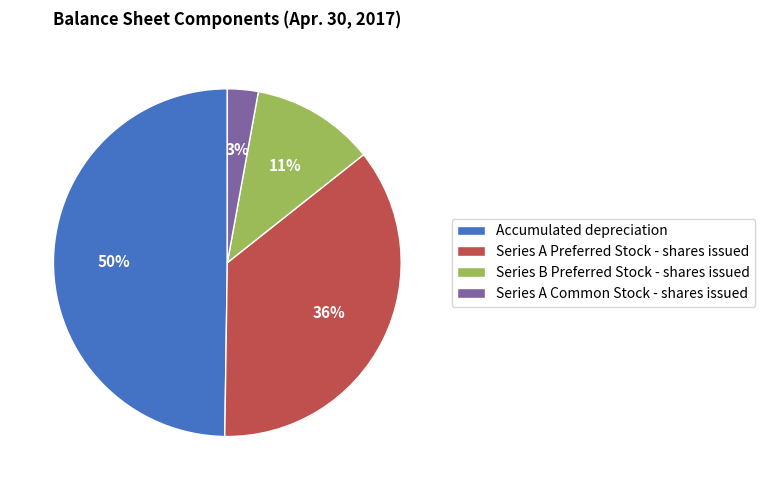

To the nearest percent, what is the difference between the Accumulated depreciation and Series A Preferred Stock - shares issued slice percentages?

14%